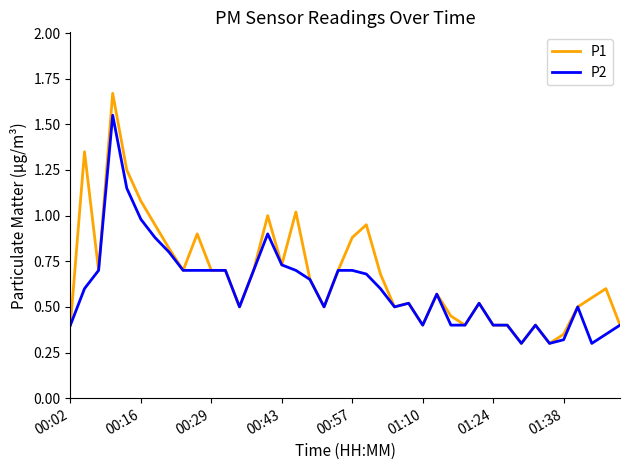

Which series has the largest range (max minus min)?

P1